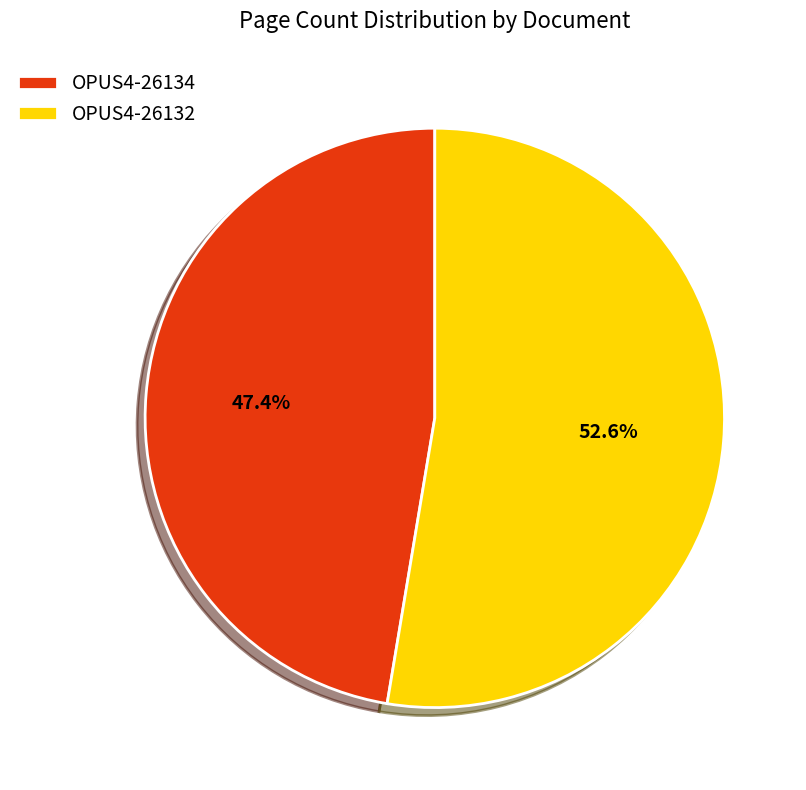

True or false: OPUS4-26134 accounts for 47% of the total.

True